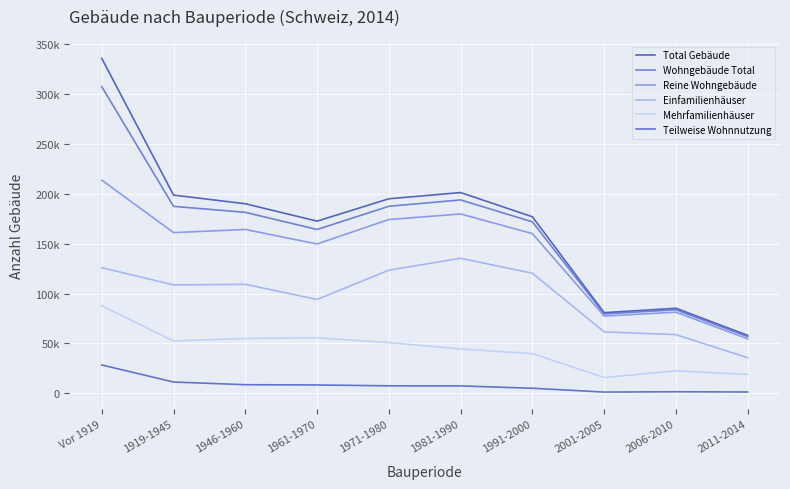

What is the label of the 1st point from the right?

2011-2014